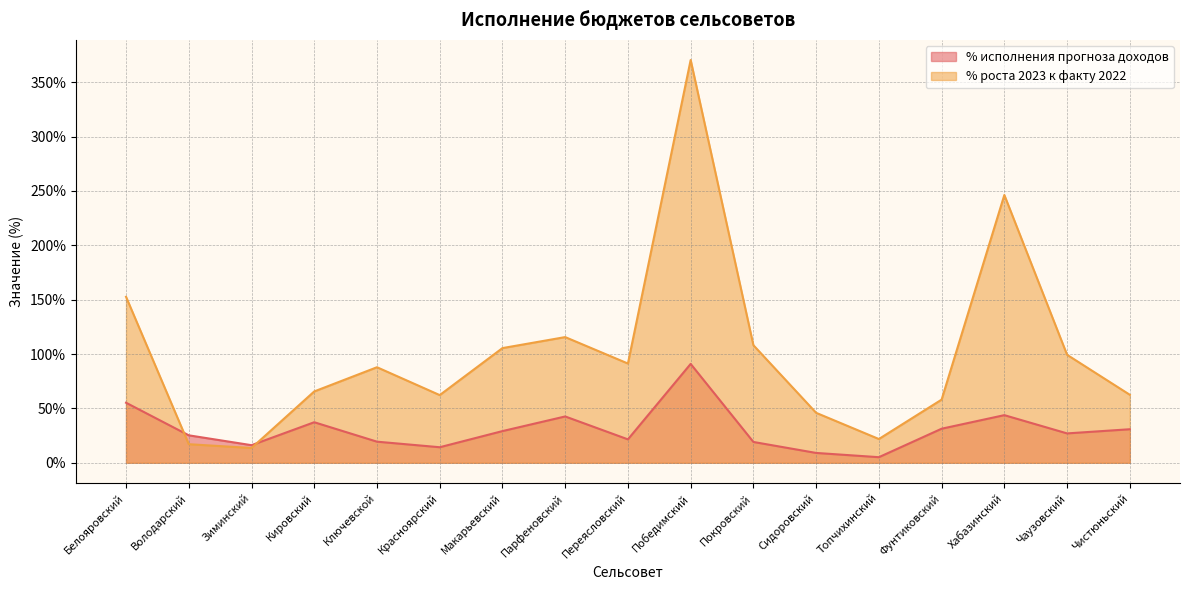

How many lines are shown in the chart?

2